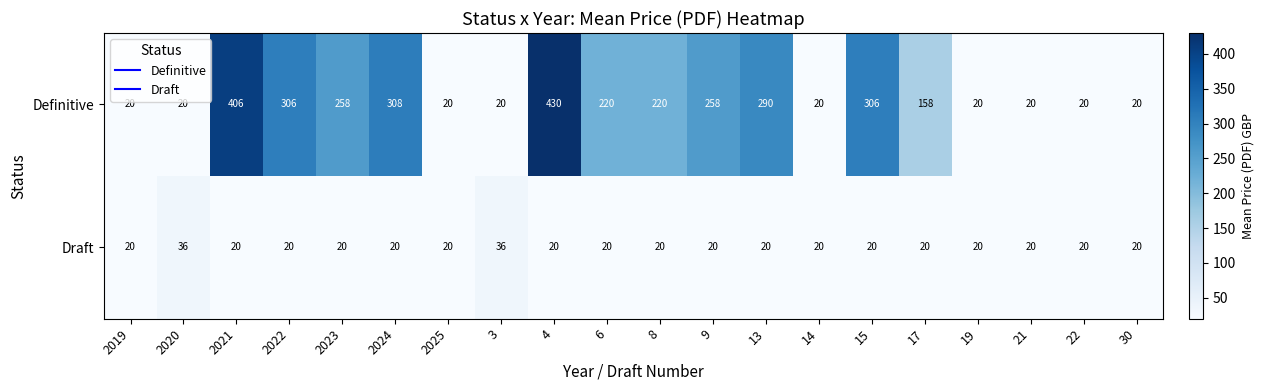

What is the total value across all series at 6?

240